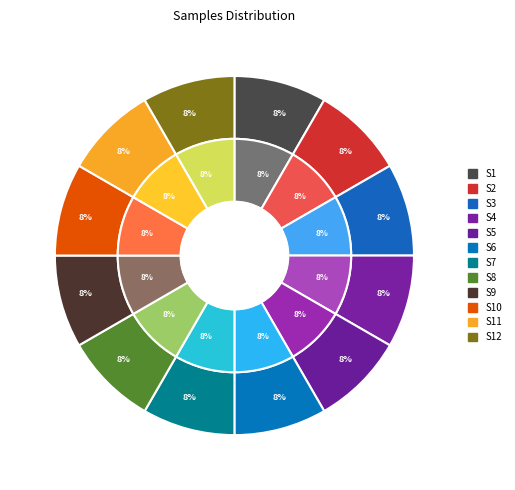

Which slice is the largest?

1